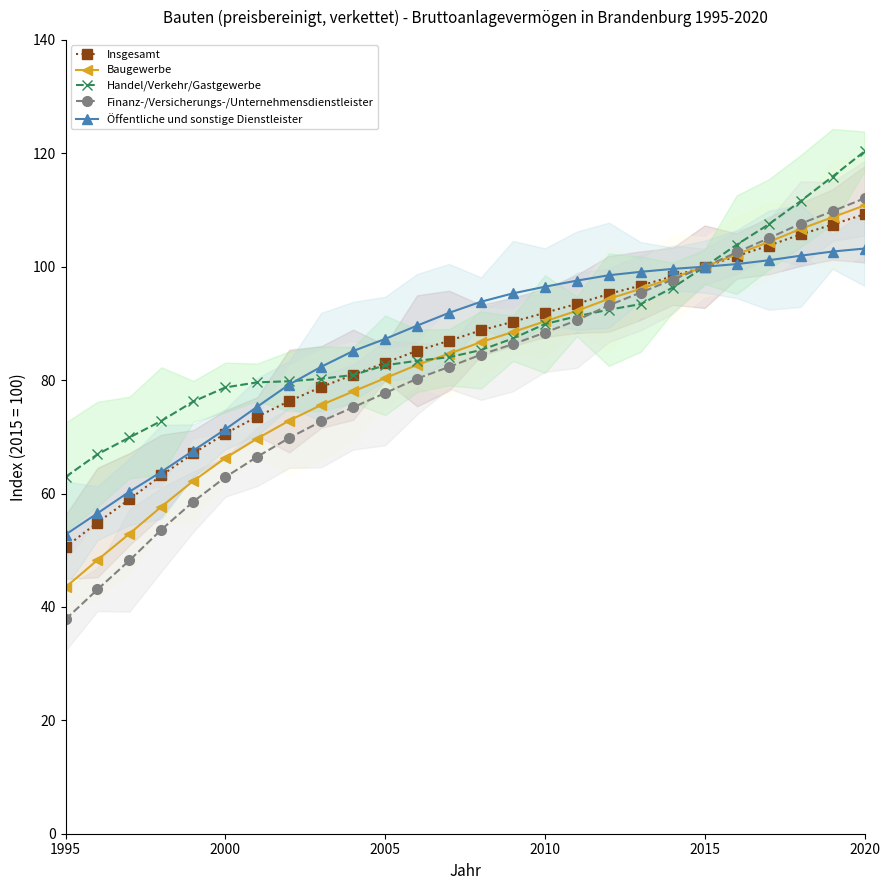

What is the highest value of the Handel/Verkehr/Gastgewerbe series?

120.3